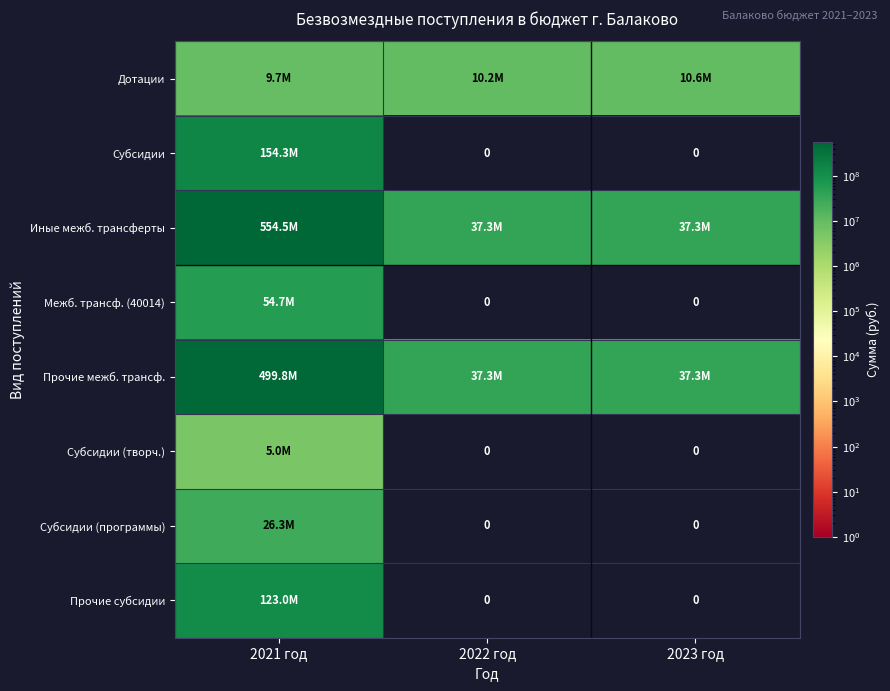

Is it true that Прочие субсидии equals 39425375 at 2023 год?

False